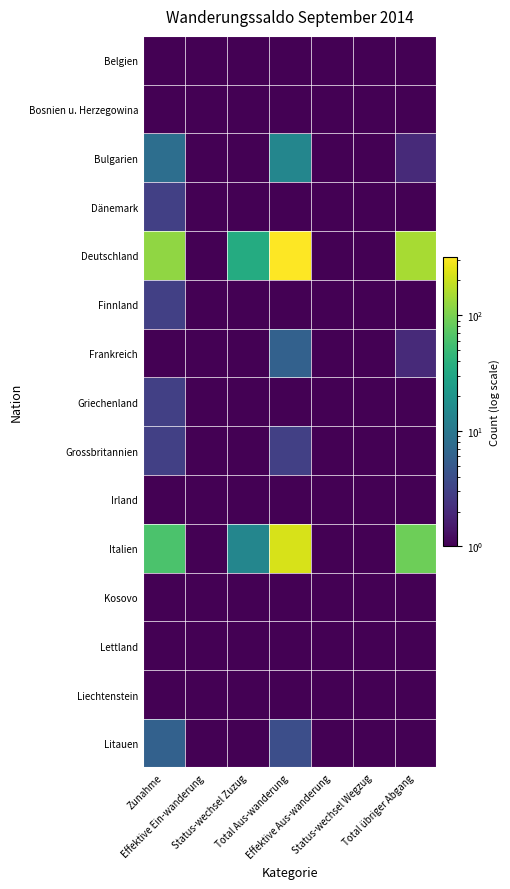

Reading left to right, extract all data points from this chart.

Belgien: Zunahme=1.0	Effektive Ein-wanderung=0.1	Status-wechsel Zuzug=0.1	Total Aus-wanderung=0.1	Effektive Aus-wanderung=0.1	Status-wechsel Wegzug=0.1	Total übriger Abgang=1.0
Bosnien u. Herzegowina: Zunahme=0.1	Effektive Ein-wanderung=0.1	Status-wechsel Zuzug=0.1	Total Aus-wanderung=0.1	Effektive Aus-wanderung=0.1	Status-wechsel Wegzug=0.1	Total übriger Abgang=1.0
Bulgarien: Zunahme=8.0	Effektive Ein-wanderung=0.1	Status-wechsel Zuzug=0.1	Total Aus-wanderung=14.0	Effektive Aus-wanderung=0.1	Status-wechsel Wegzug=0.1	Total übriger Abgang=2.0
Dänemark: Zunahme=3.0	Effektive Ein-wanderung=0.1	Status-wechsel Zuzug=0.1	Total Aus-wanderung=1.0	Effektive Aus-wanderung=0.1	Status-wechsel Wegzug=0.1	Total übriger Abgang=0.1
Deutschland: Zunahme=123.0	Effektive Ein-wanderung=0.1	Status-wechsel Zuzug=35.0	Total Aus-wanderung=318.0	Effektive Aus-wanderung=0.1	Status-wechsel Wegzug=0.1	Total übriger Abgang=148.0
Finnland: Zunahme=3.0	Effektive Ein-wanderung=0.1	Status-wechsel Zuzug=0.1	Total Aus-wanderung=1.0	Effektive Aus-wanderung=0.1	Status-wechsel Wegzug=0.1	Total übriger Abgang=1.0
Frankreich: Zunahme=1.0	Effektive Ein-wanderung=0.1	Status-wechsel Zuzug=0.1	Total Aus-wanderung=6.0	Effektive Aus-wanderung=0.1	Status-wechsel Wegzug=0.1	Total übriger Abgang=2.0
Griechenland: Zunahme=3.0	Effektive Ein-wanderung=0.1	Status-wechsel Zuzug=0.1	Total Aus-wanderung=1.0	Effektive Aus-wanderung=0.1	Status-wechsel Wegzug=0.1	Total übriger Abgang=0.1
Grossbritannien: Zunahme=3.0	Effektive Ein-wanderung=0.1	Status-wechsel Zuzug=0.1	Total Aus-wanderung=3.0	Effektive Aus-wanderung=0.1	Status-wechsel Wegzug=0.1	Total übriger Abgang=1.0
Irland: Zunahme=0.1	Effektive Ein-wanderung=0.1	Status-wechsel Zuzug=0.1	Total Aus-wanderung=1.0	Effektive Aus-wanderung=0.1	Status-wechsel Wegzug=0.1	Total übriger Abgang=1.0
Italien: Zunahme=62.0	Effektive Ein-wanderung=0.1	Status-wechsel Zuzug=14.0	Total Aus-wanderung=226.0	Effektive Aus-wanderung=0.1	Status-wechsel Wegzug=0.1	Total übriger Abgang=90.0
Kosovo: Zunahme=0.1	Effektive Ein-wanderung=0.1	Status-wechsel Zuzug=0.1	Total Aus-wanderung=1.0	Effektive Aus-wanderung=0.1	Status-wechsel Wegzug=0.1	Total übriger Abgang=0.1
Lettland: Zunahme=1.0	Effektive Ein-wanderung=0.1	Status-wechsel Zuzug=0.1	Total Aus-wanderung=0.1	Effektive Aus-wanderung=0.1	Status-wechsel Wegzug=0.1	Total übriger Abgang=0.1
Liechtenstein: Zunahme=1.0	Effektive Ein-wanderung=0.1	Status-wechsel Zuzug=0.1	Total Aus-wanderung=0.1	Effektive Aus-wanderung=0.1	Status-wechsel Wegzug=0.1	Total übriger Abgang=0.1
Litauen: Zunahme=6.0	Effektive Ein-wanderung=0.1	Status-wechsel Zuzug=1.0	Total Aus-wanderung=4.0	Effektive Aus-wanderung=0.1	Status-wechsel Wegzug=0.1	Total übriger Abgang=1.0